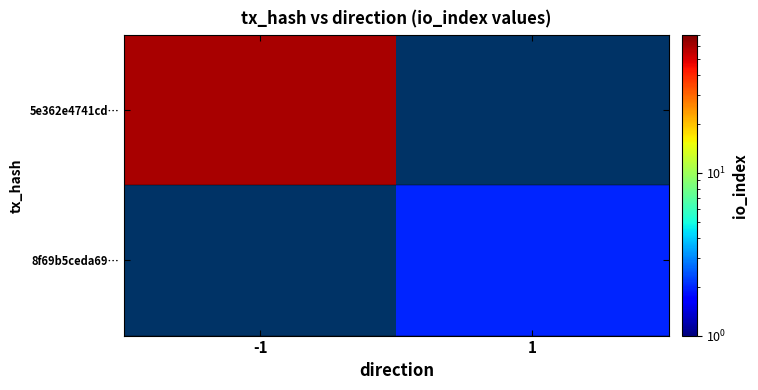

Which series has the largest range (max minus min)?

5e362e4741cd…